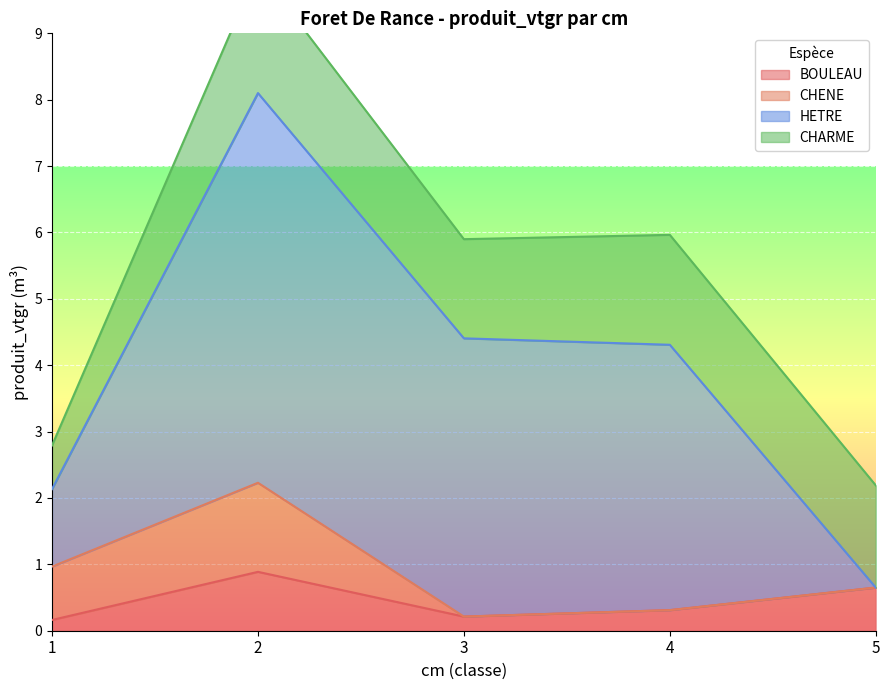

Rank the categories by HETRE value from lowest to highest.

5, 1, 4, 3, 2